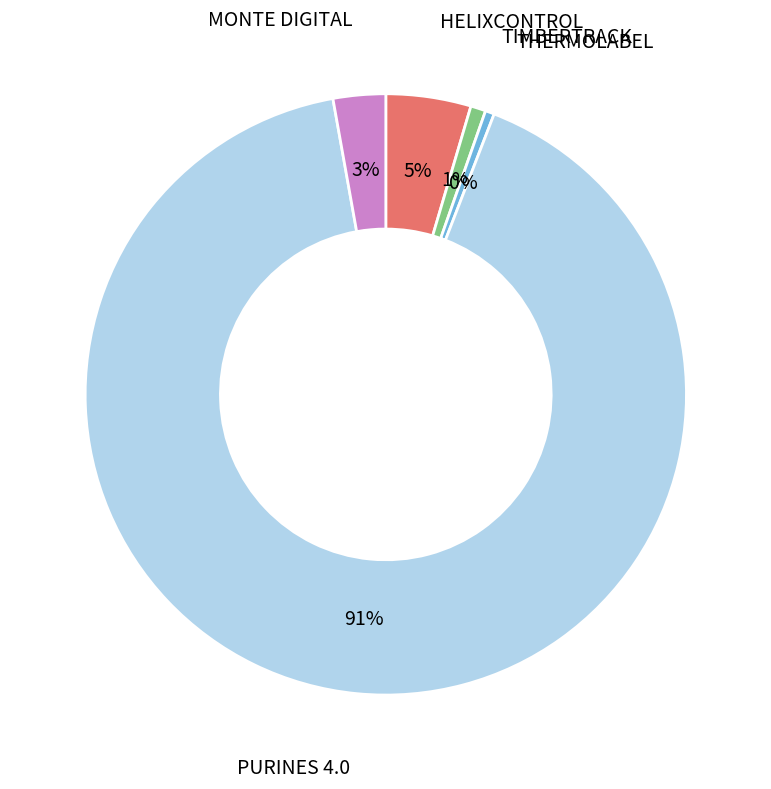

What is the majority slice?

PURINES 4.0